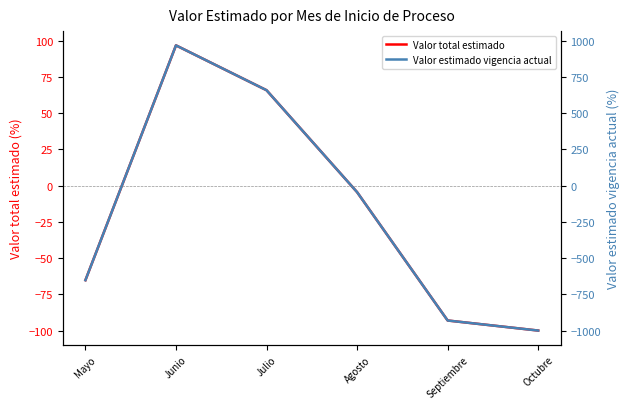

What is the sum of the Valor estimado vigencia actual values at Mayo and Junio?

316.1